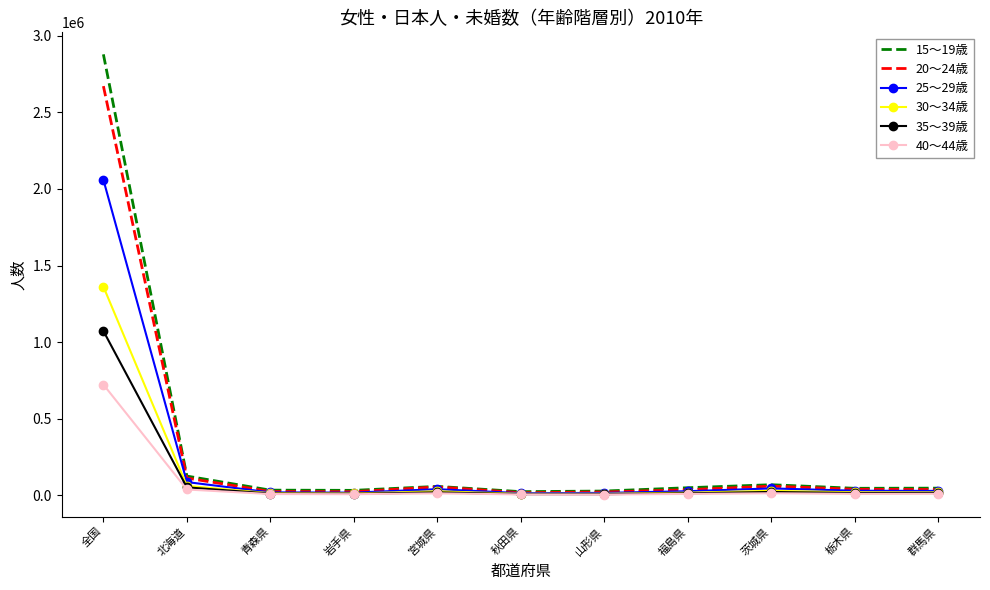

At how many categories does at least one series exceed 580844?

1